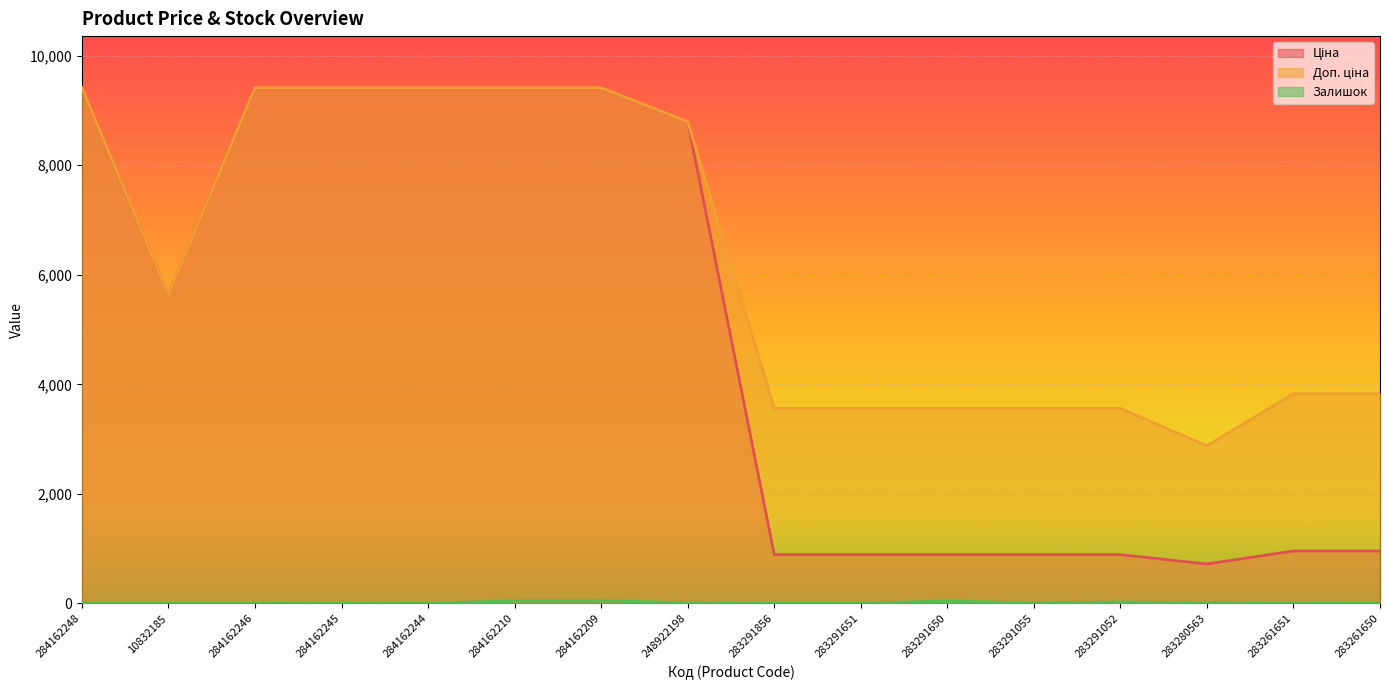

At which label is Ціна closest to 5068?

10832185